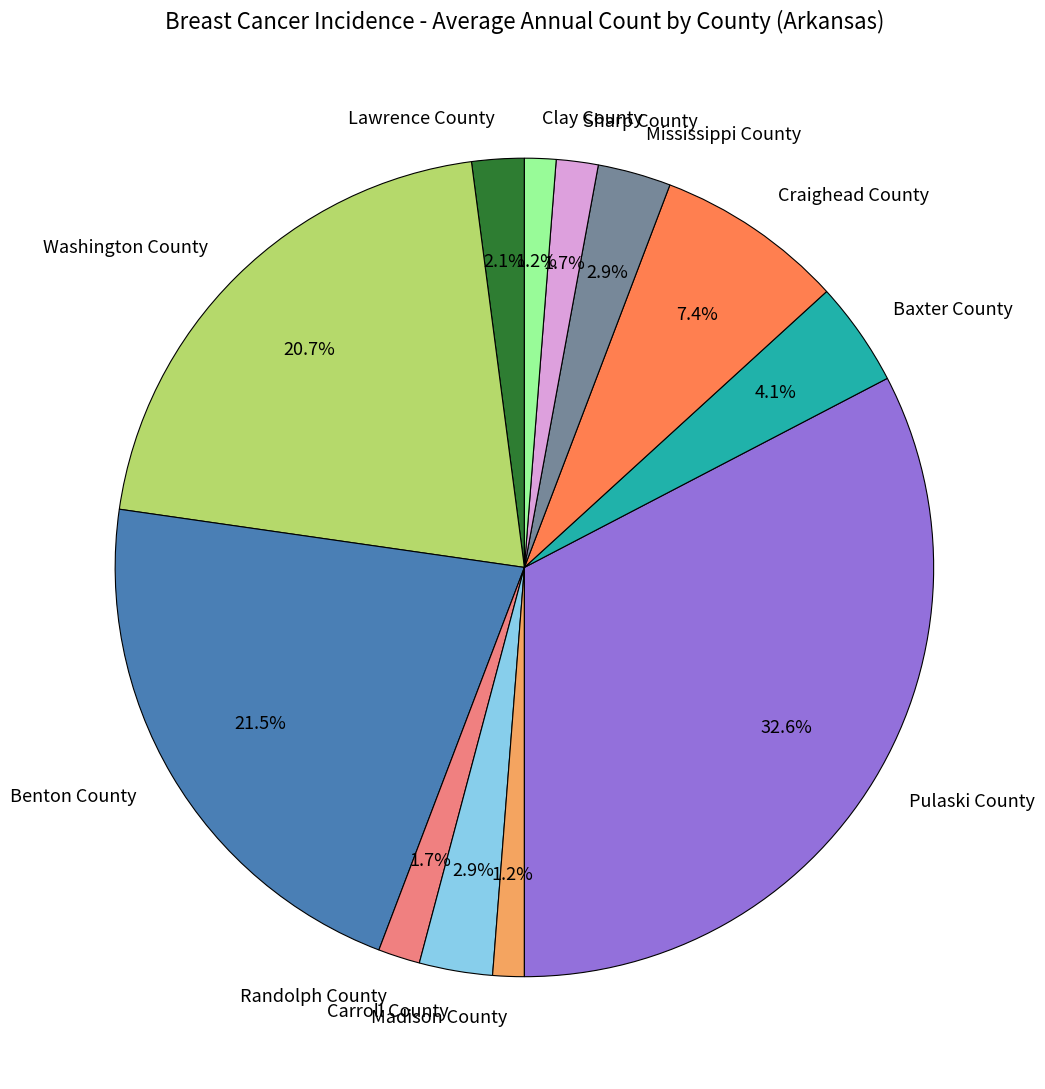

Approximately how many times larger is the value at Clay County compared to Baxter County?

0.3